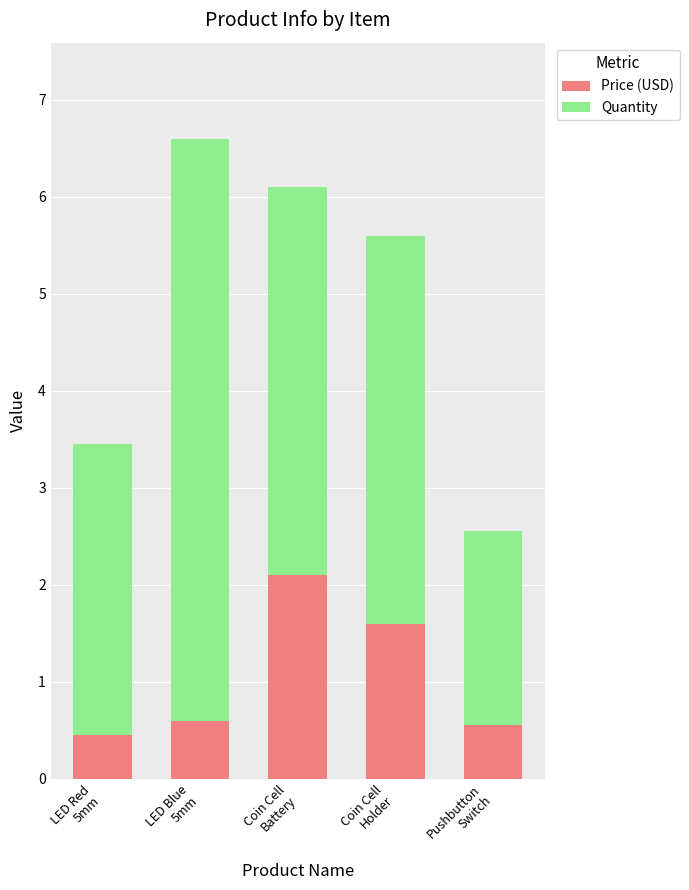

What is the sum of all Price (USD) values?

5.3